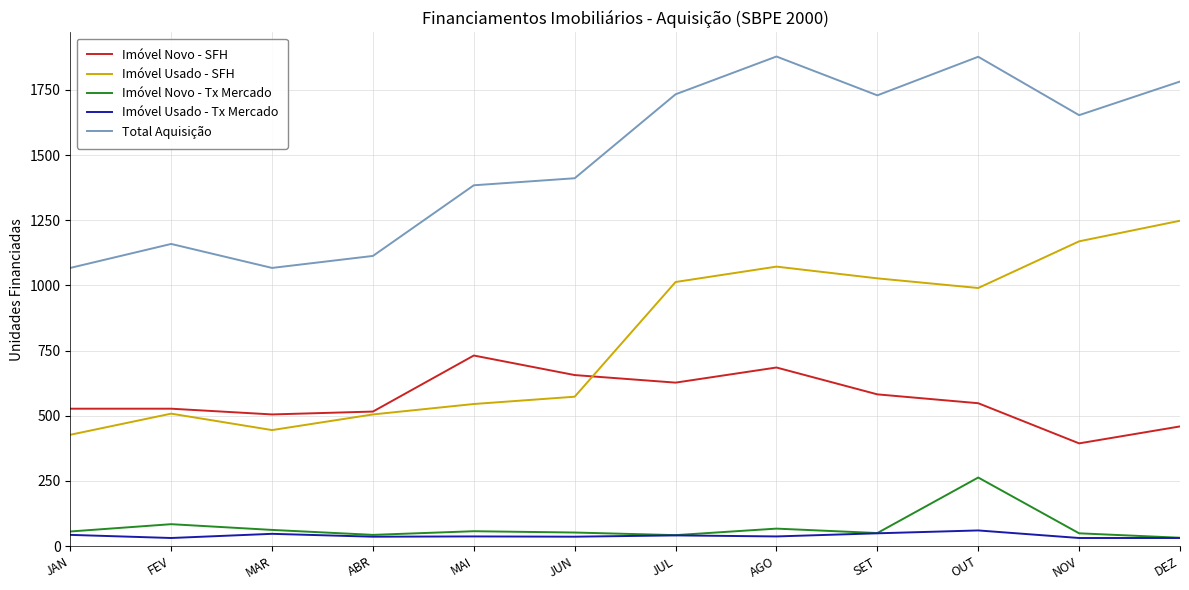

True or false: Total Aquisição has more than 2 interior local peaks.

True